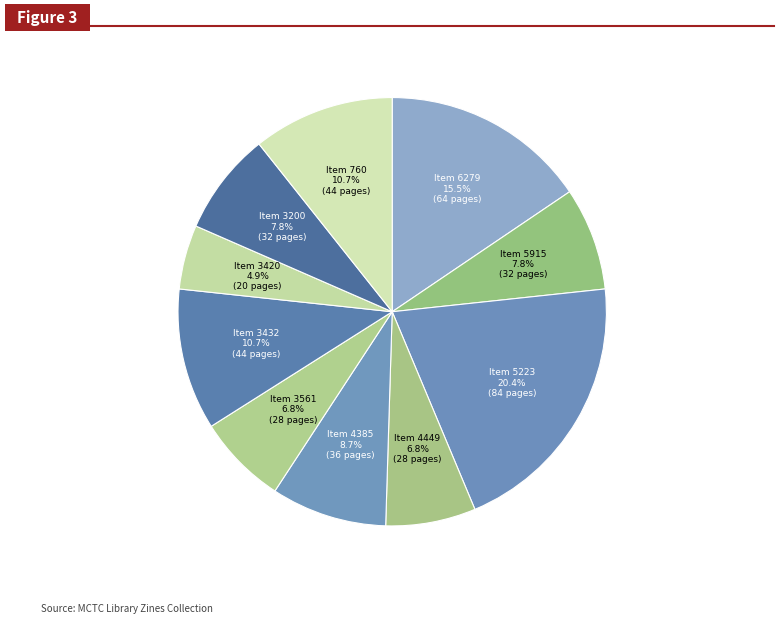

Is there a majority slice in this chart?

No